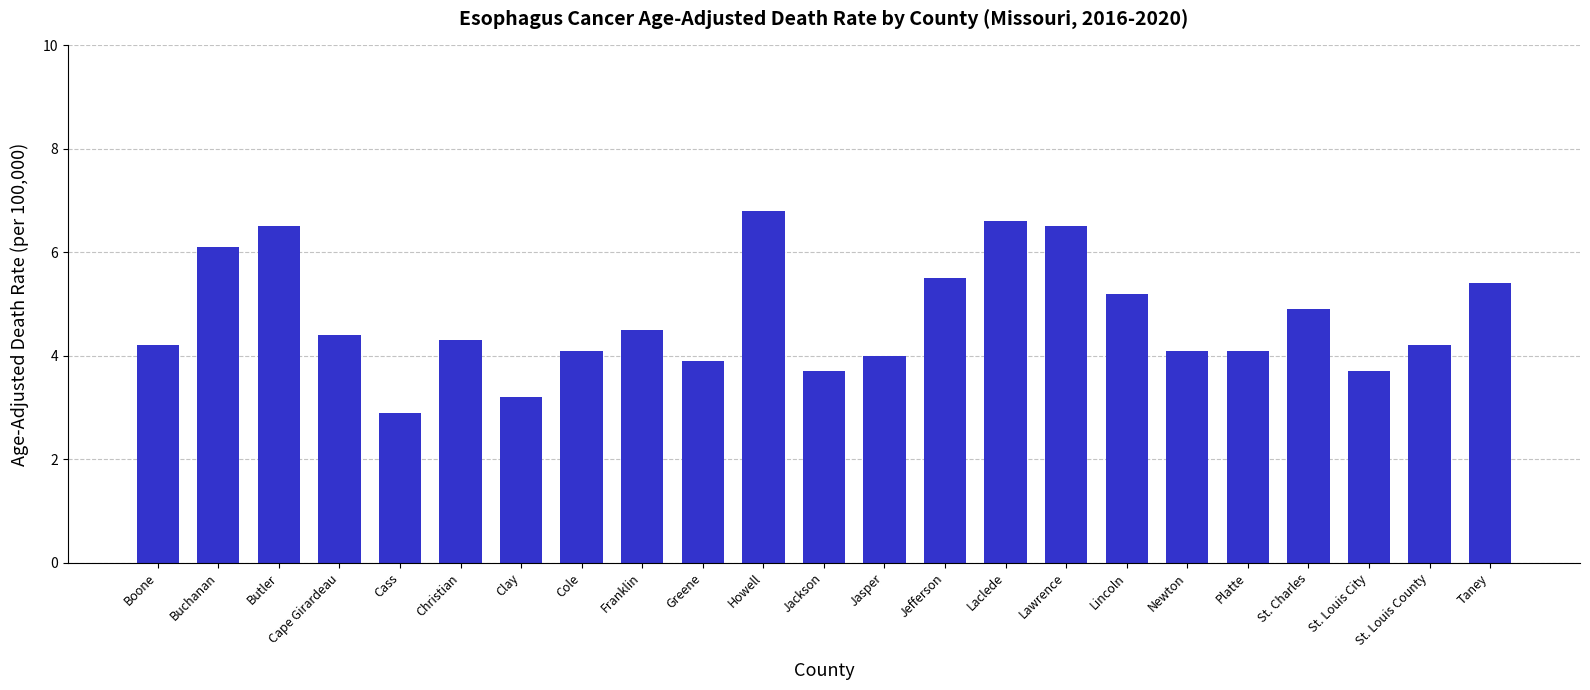

How many categories are shown in the chart?

23